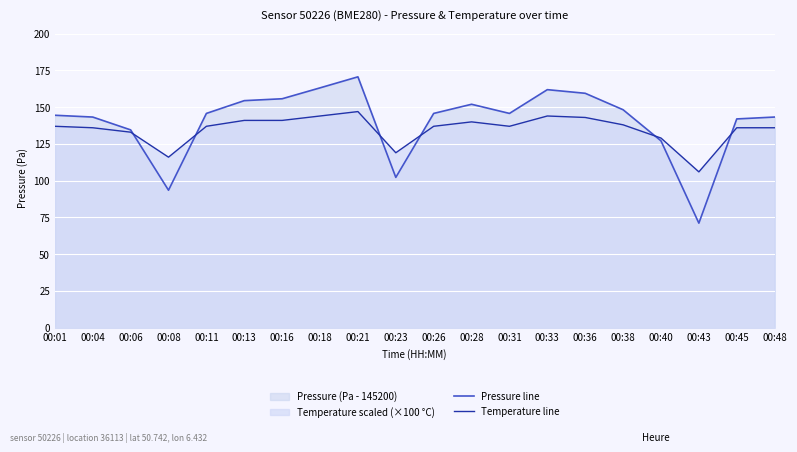

Rank the series at 00:06 from highest to lowest value.

Pressure line, Temperature line